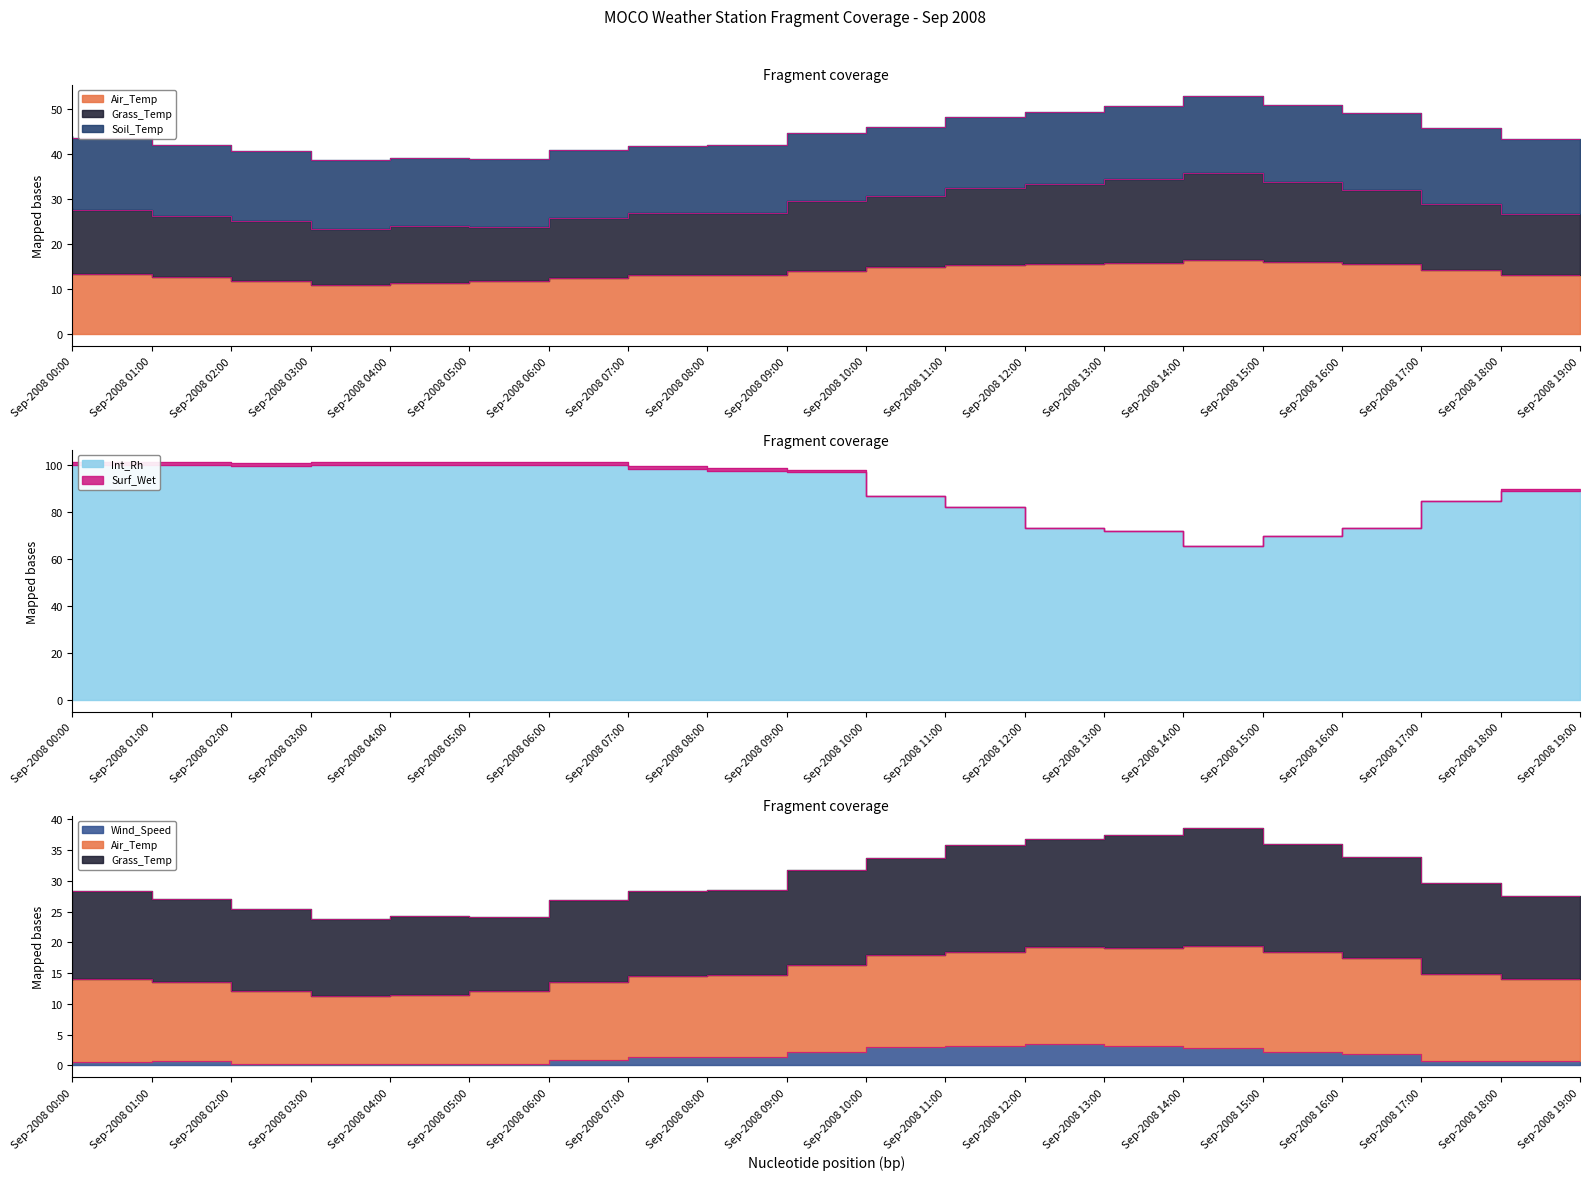

How many categories are shown in the chart?

20